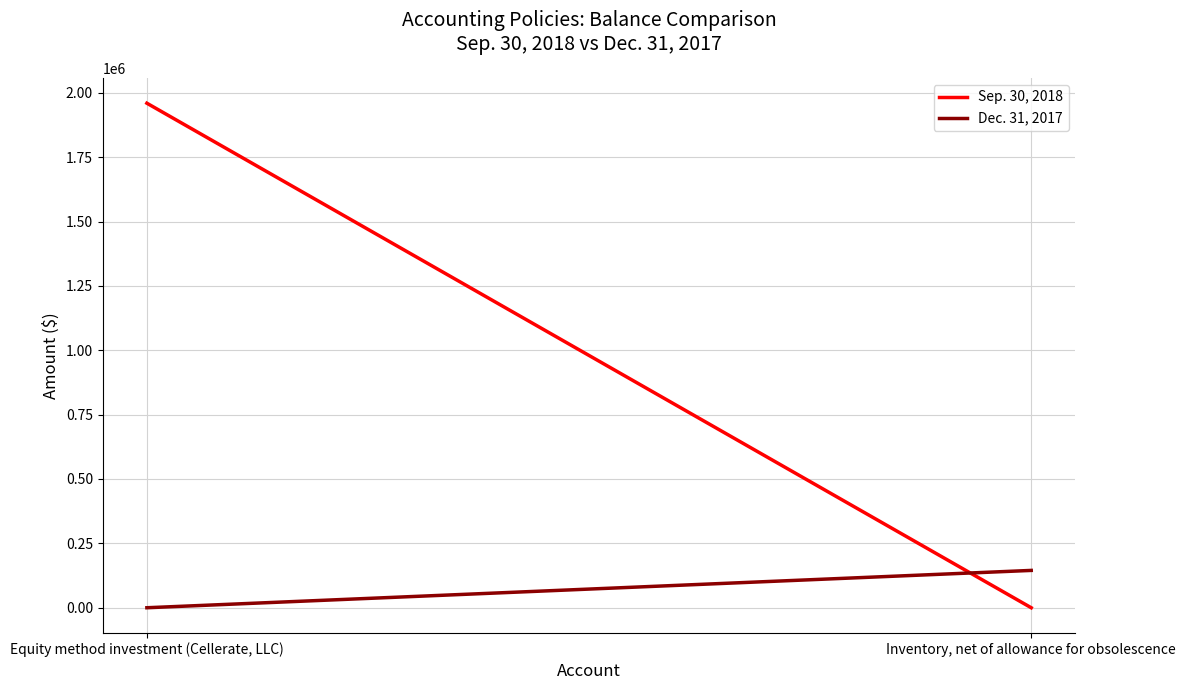

At which category does the chart reach its minimum across all series?

Inventory, net of allowance for obsolescence